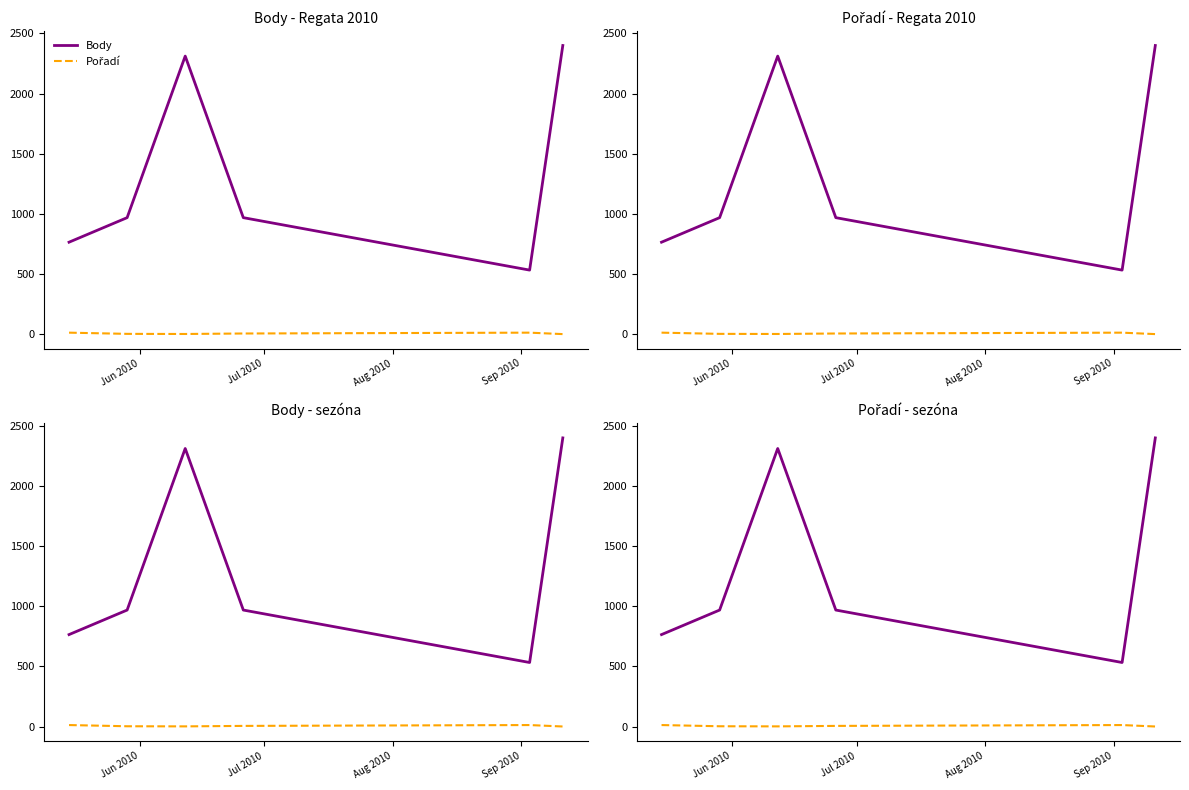

How many lines are shown in the chart?

2